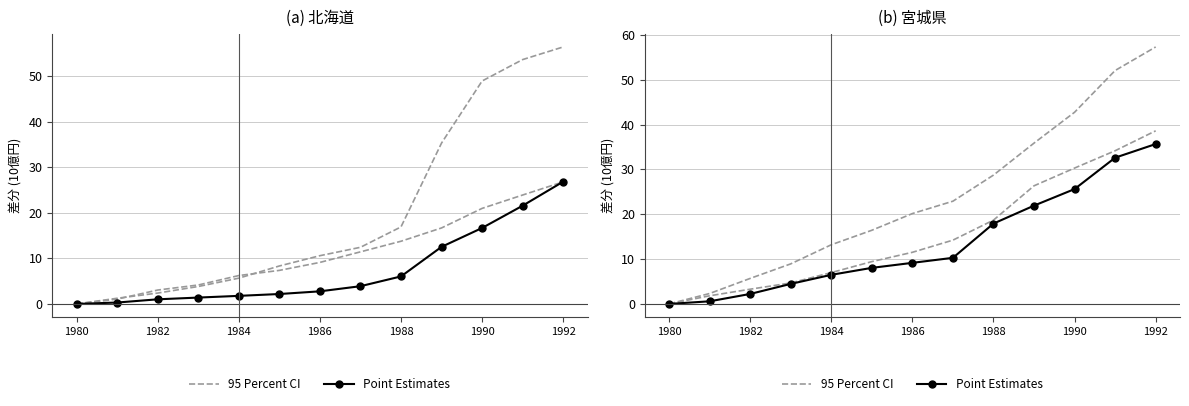

Is it true that Point Estimates equals 9.5 at 1984?

False